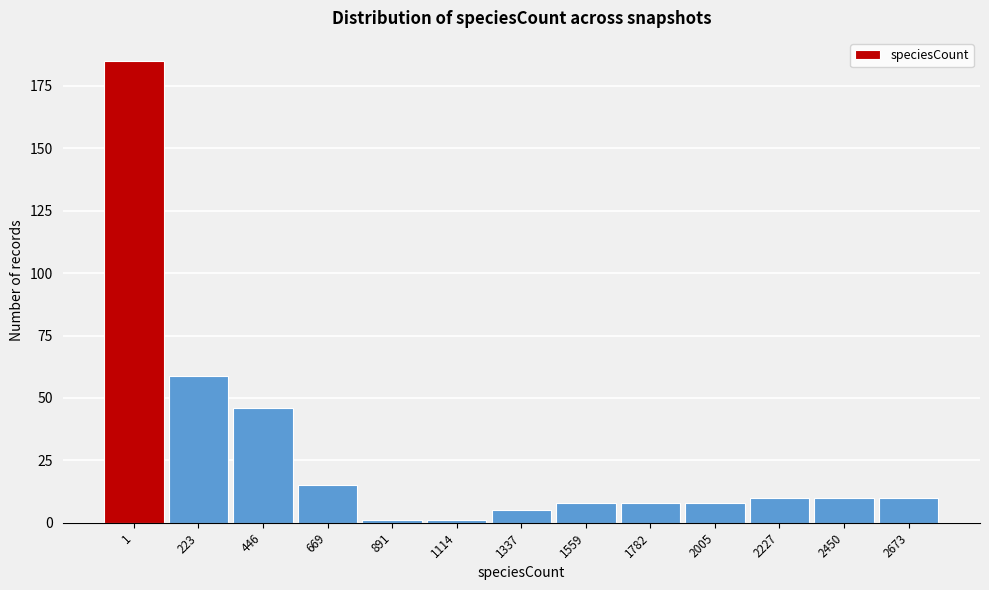

Reading left to right, what are all the values shown in this chart?

185	59	46	15	1	1	5	8	8	8	10	10	10